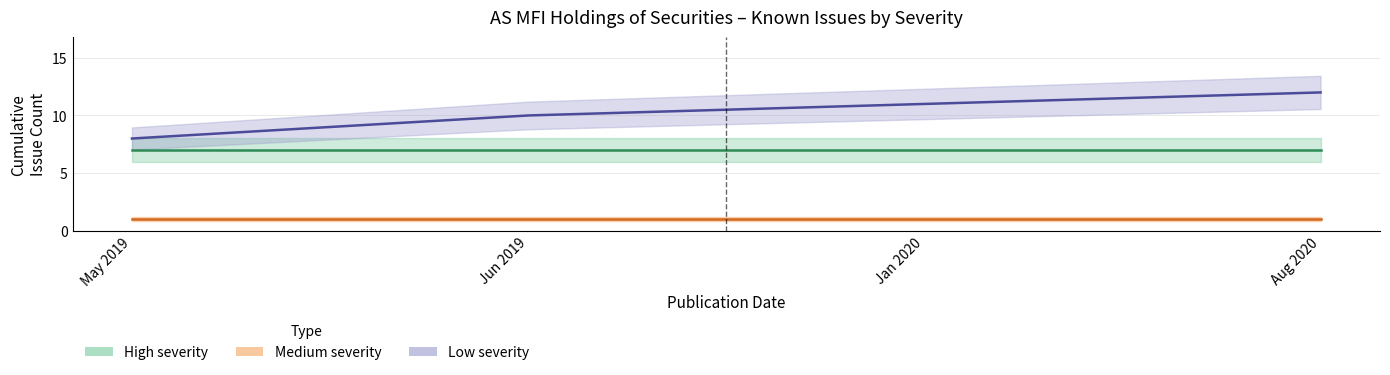

What is the difference between the Low severity values at May 2019 and Jan 2020?

3